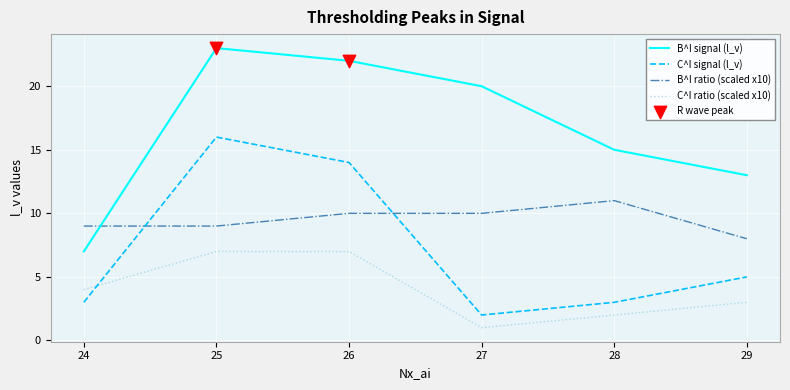

Which series has the largest range (max minus min)?

B^I signal (l_v)